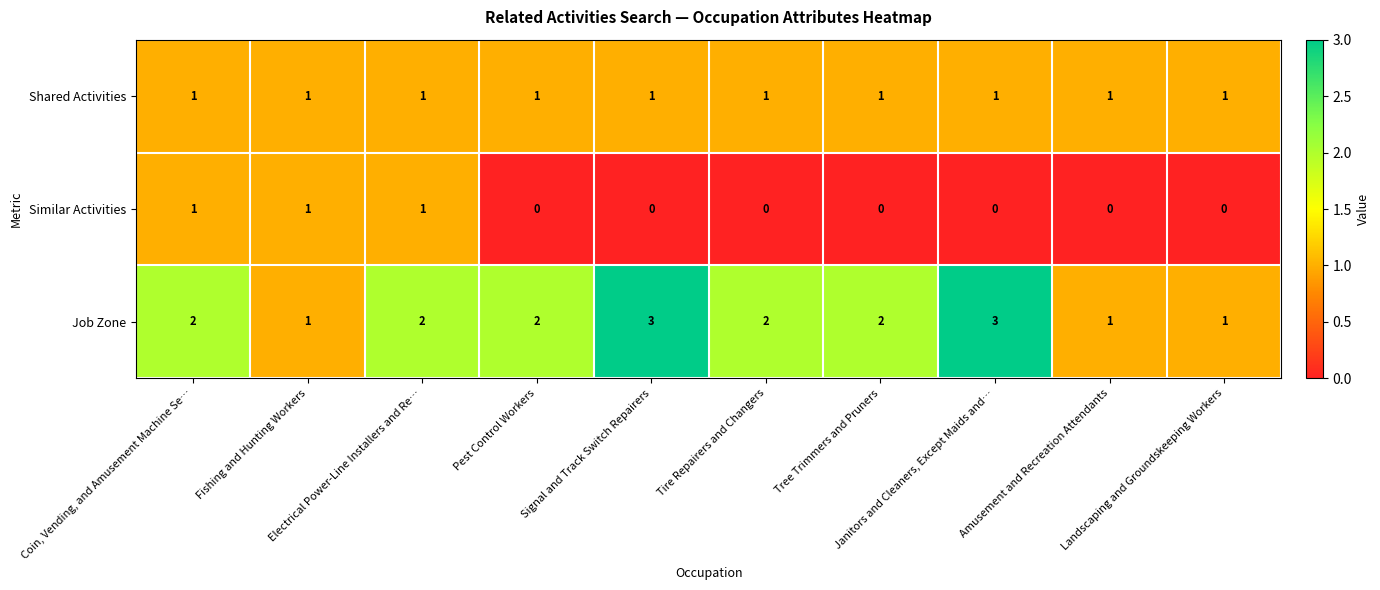

Which series has the widest spread of values?

Job Zone